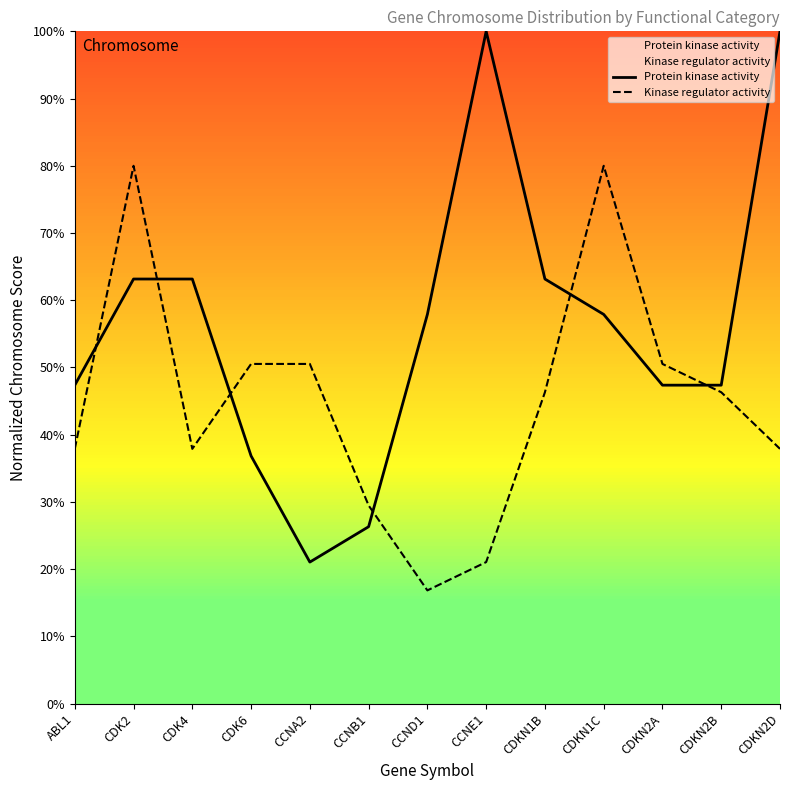

What position from the left is ABL1?

1